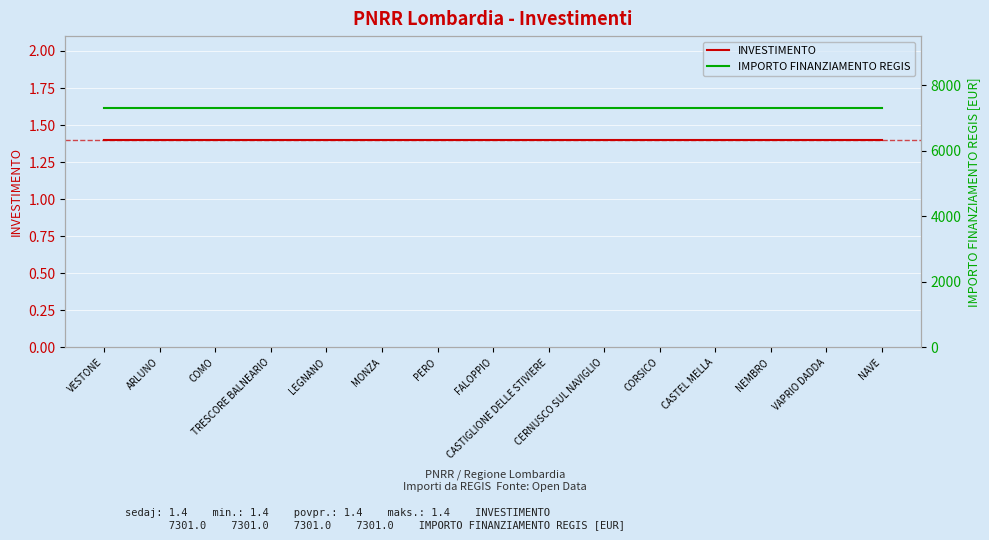

True or false: INVESTIMENTO and IMPORTO FINANZIAMENTO REGIS intersect in this chart.

False